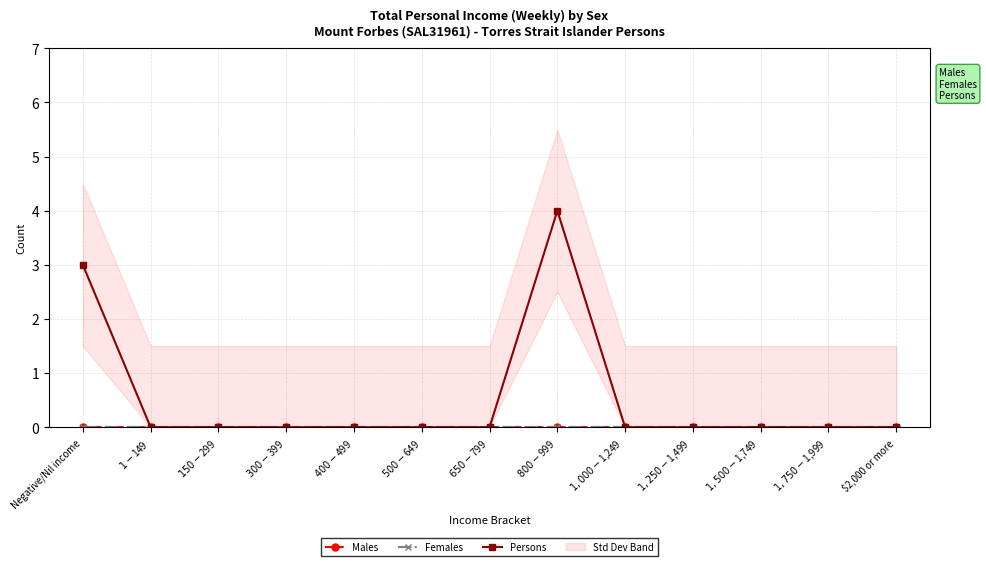

How many lines are shown in the chart?

3